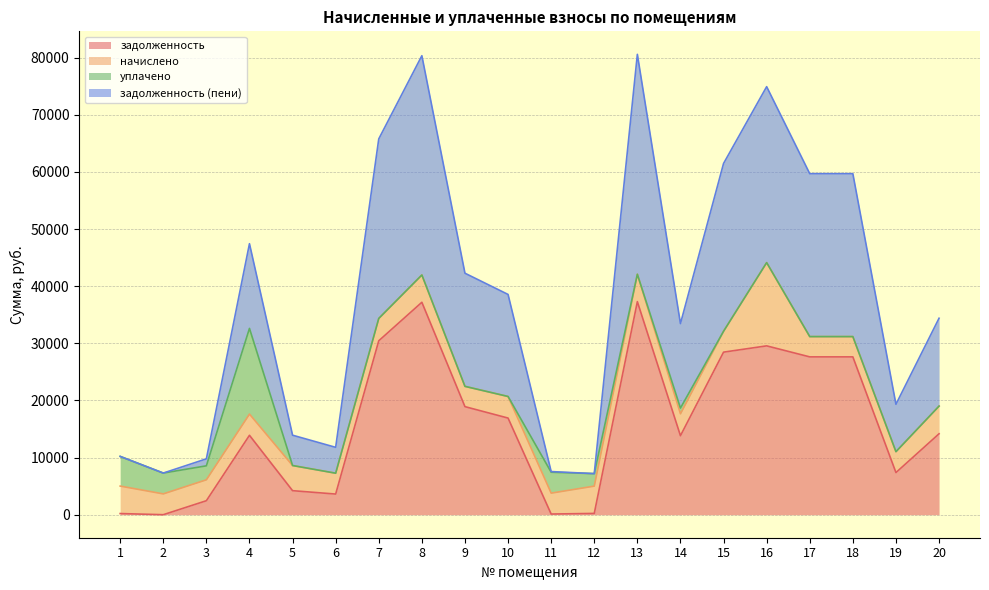

Which has a higher value, 19 or 7?

7